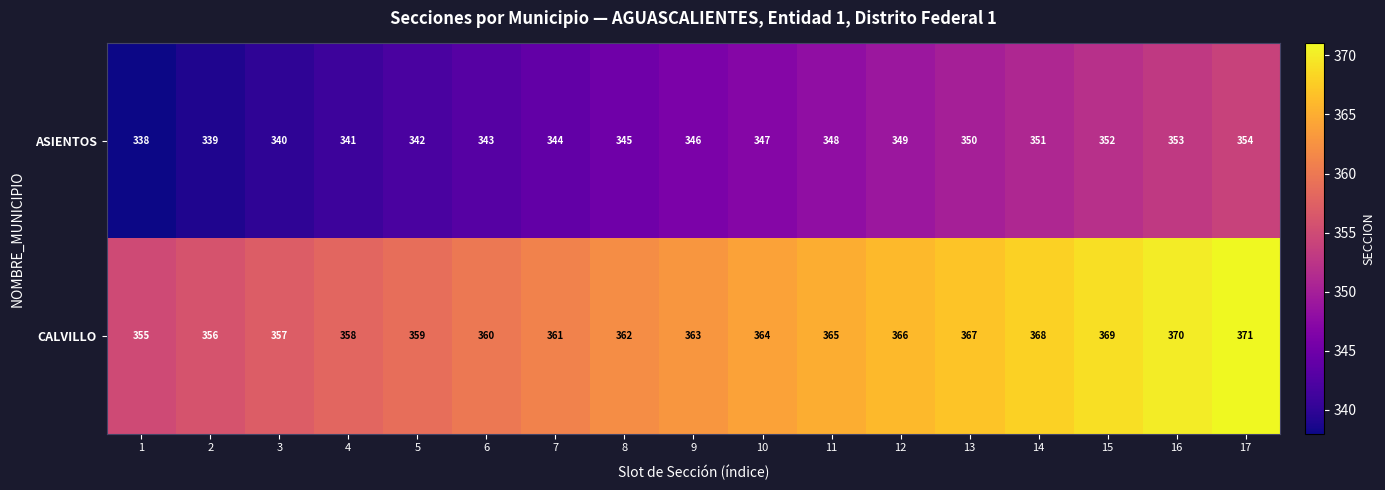

List the labels in order of ASIENTOS value, largest first.

17, 16, 15, 14, 13, 12, 11, 10, 9, 8, 7, 6, 5, 4, 3, 2, 1